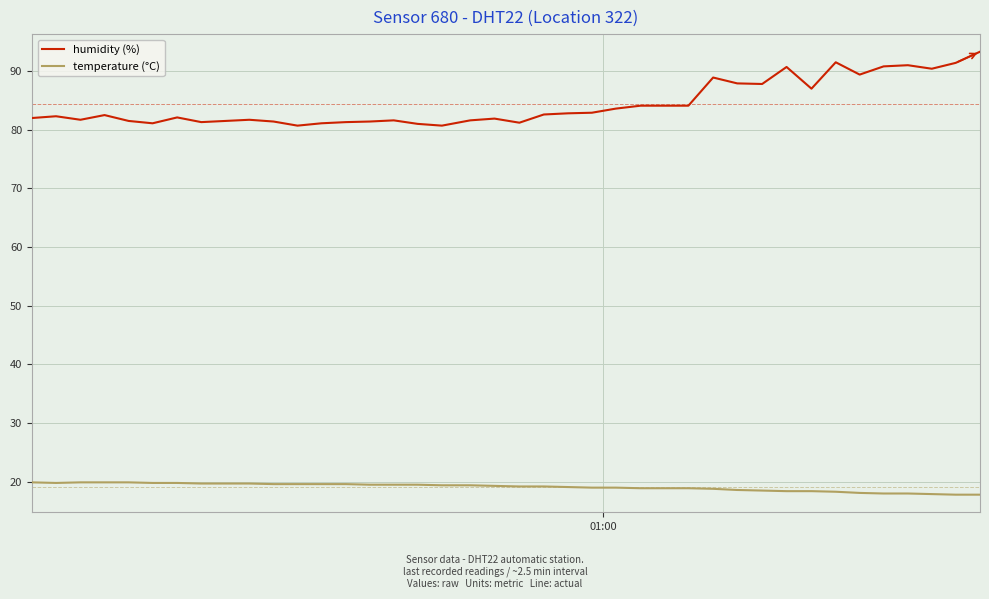

What is the maximum value shown in the chart?

93.3